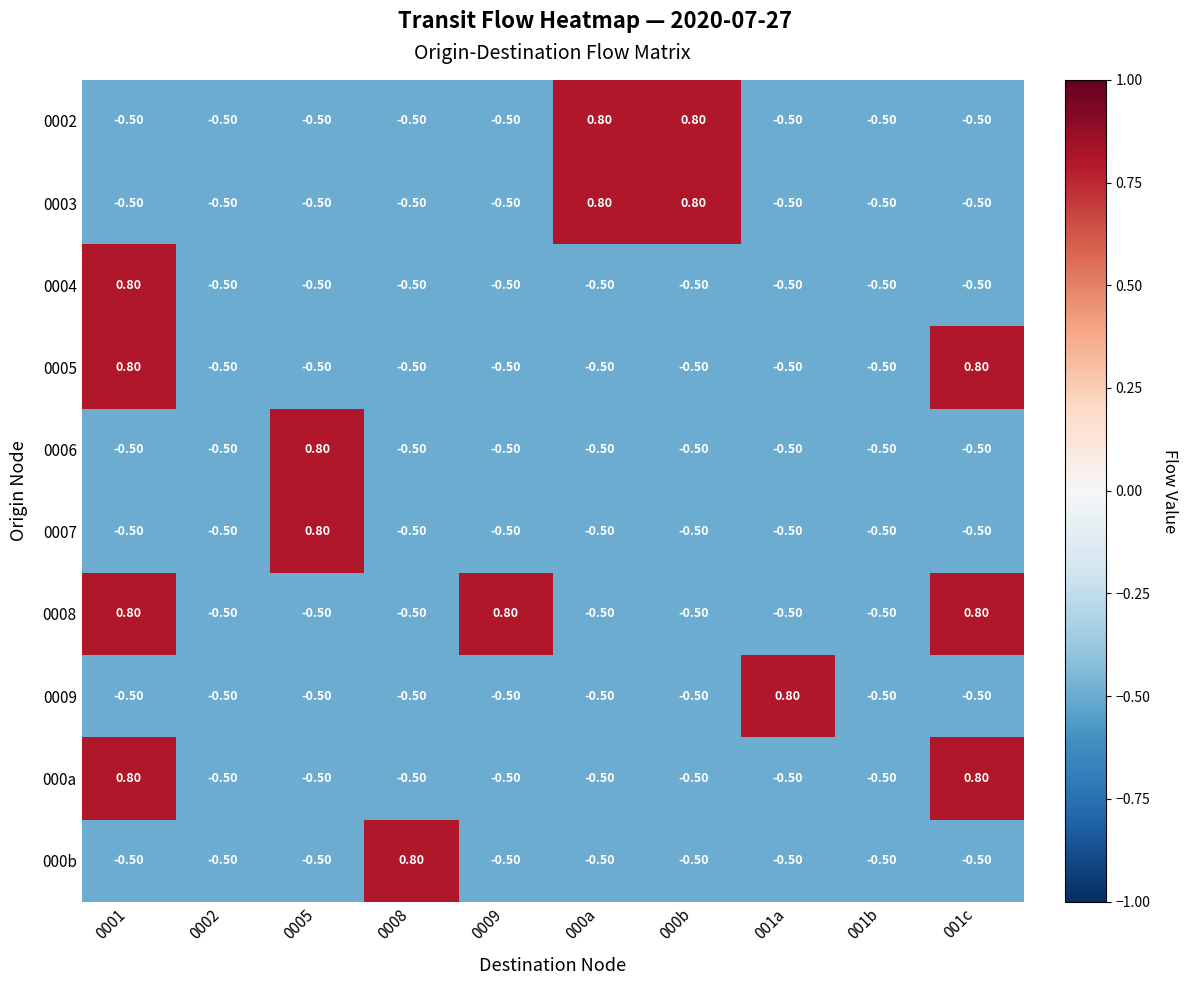

What is the total value across all series at 0005?

-2.4